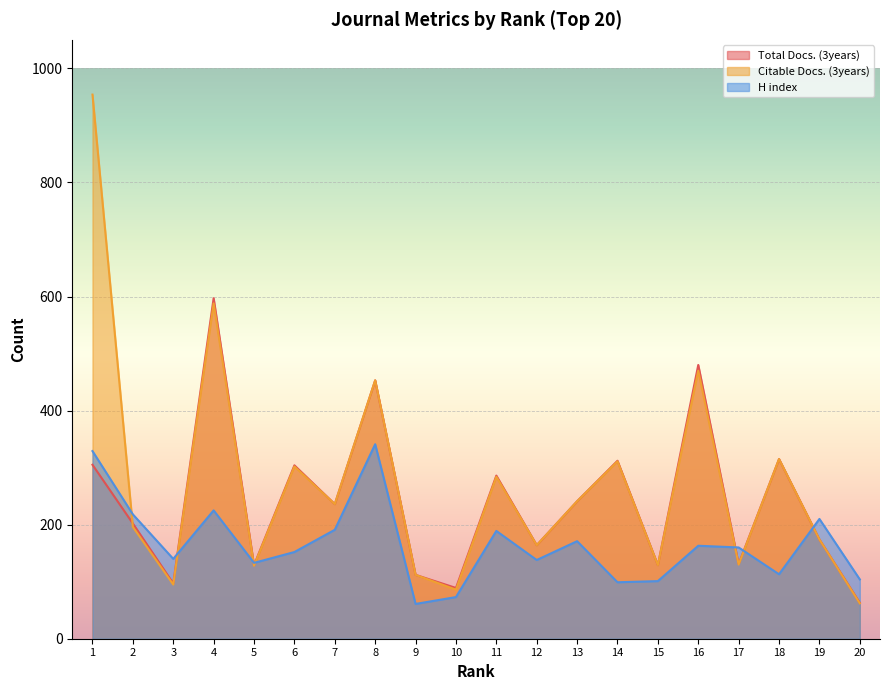

Reading left to right, what are all the values shown in this chart?

Total Docs. (3years): 305	202	97	597	129	304	236	453	112	89	286	164	241	312	129	480	131	315	174	63
Citable Docs. (3years): 954	196	95	588	128	302	236	453	112	86	284	164	241	311	129	470	130	315	174	62
H index: 329	218	140	225	133	152	191	341	61	73	189	138	171	99	101	163	160	113	210	104